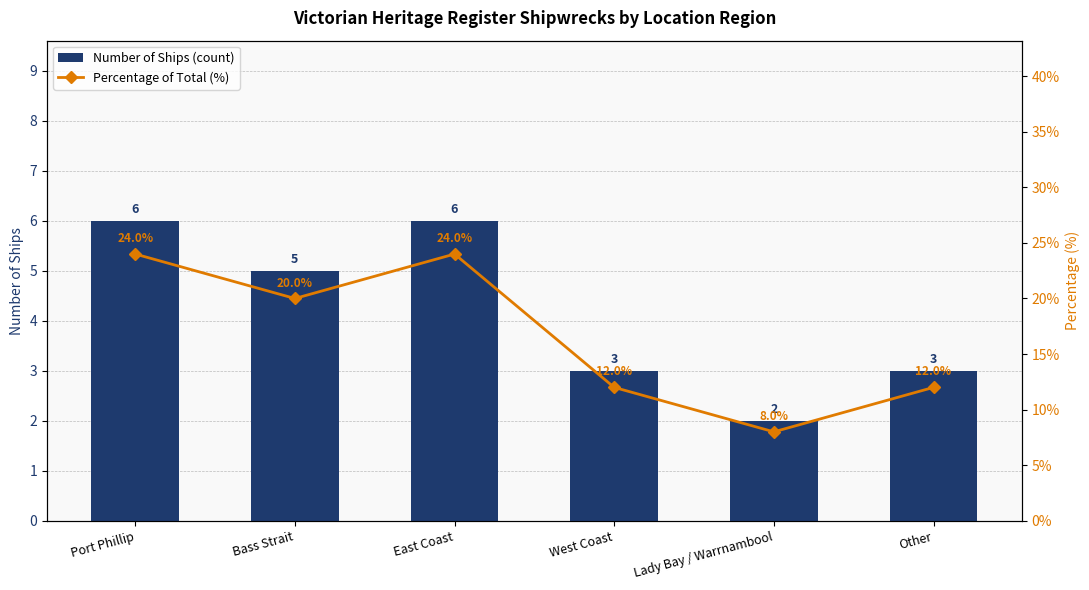

At which label is Number of Ships (count) closest to 4?

Bass Strait